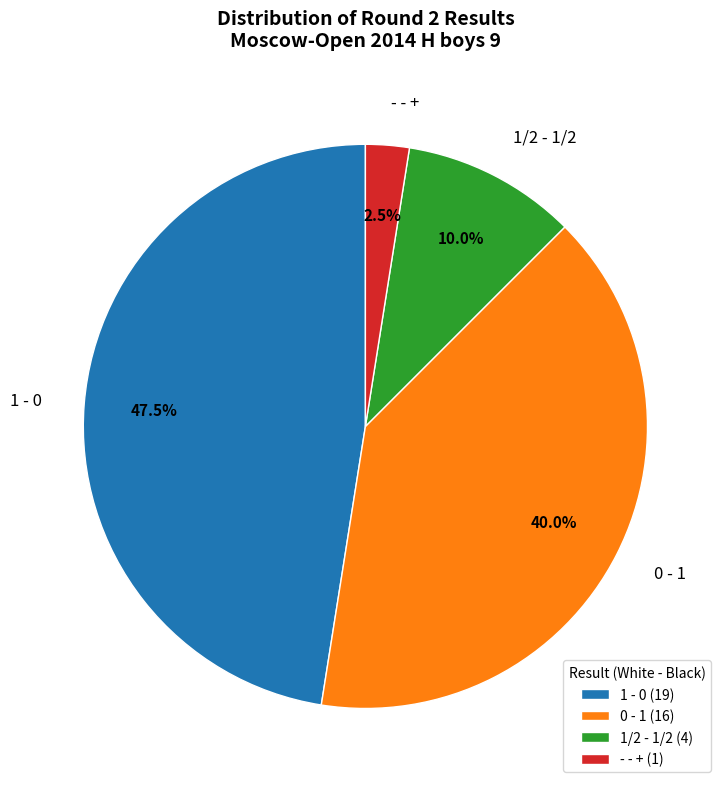

Rank the categories by value from highest to lowest.

1 - 0, 0 - 1, 1/2 - 1/2, - - +